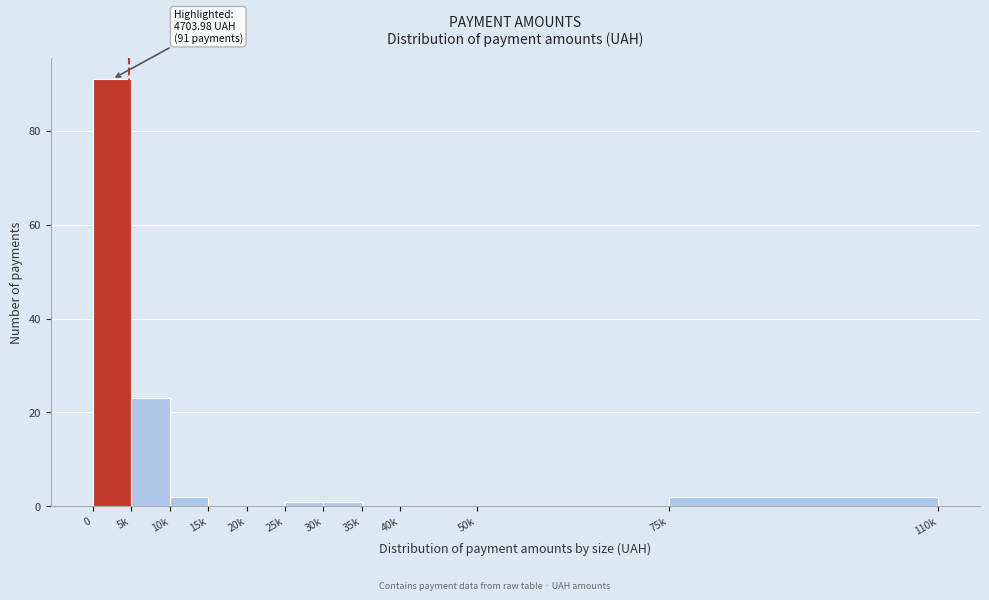

Reading left to right, transcribe all the data shown in this chart.

0=91	5k=23	10k=2	15k=0	20k=0	25k=1	30k=1	35k=0	40k=0	50k=0	75k=2